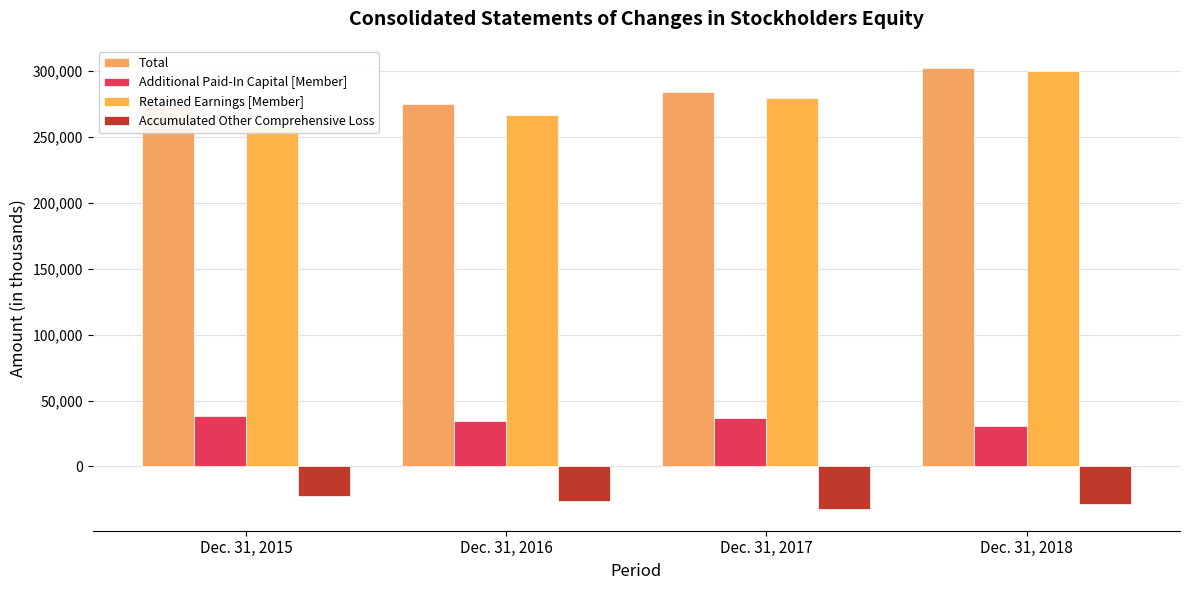

What is the difference between the maximum and minimum values in the Accumulated Other Comprehensive Loss series?

9787